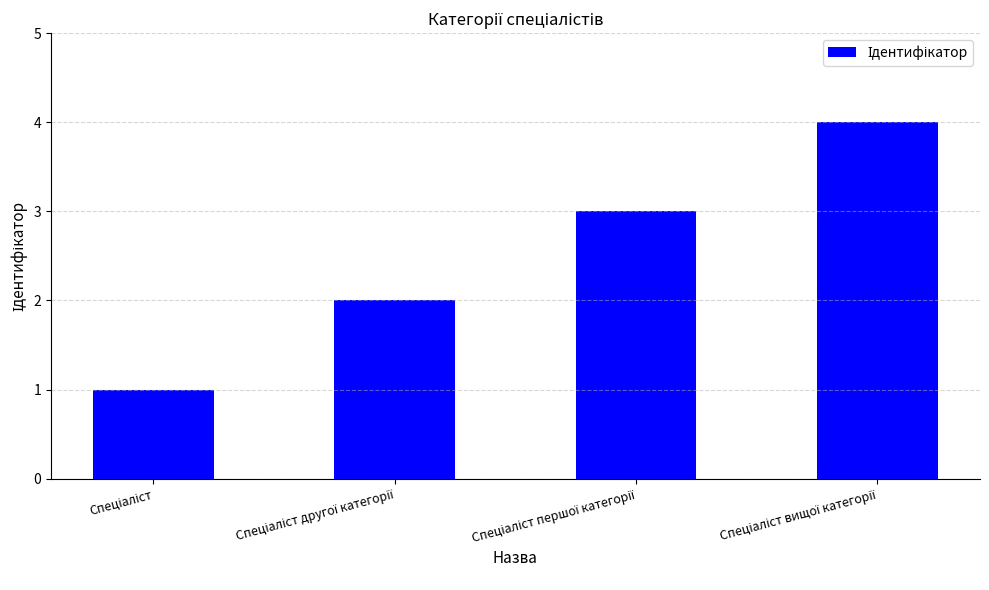

How many bars are there in total?

4